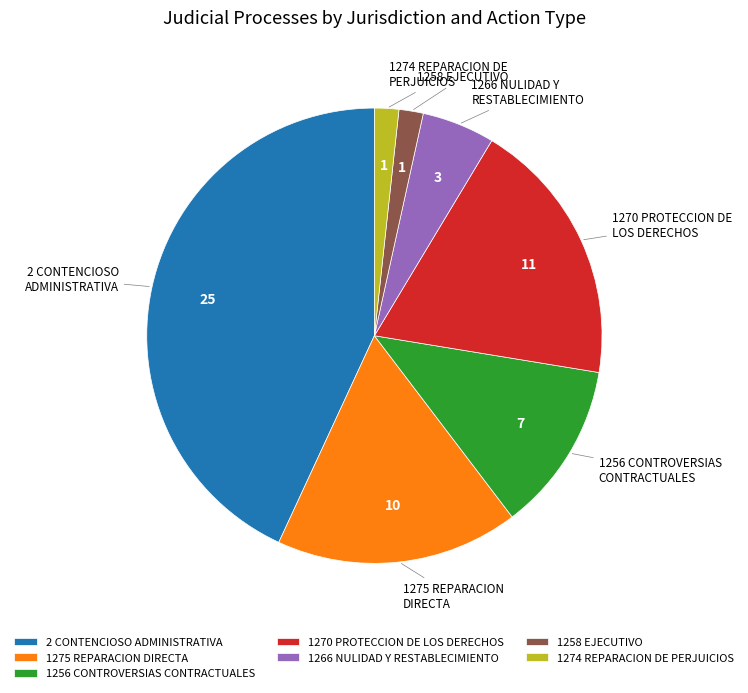

Do 1256 CONTROVERSIAS CONTRACTUALES and 1275 REPARACION DIRECTA together represent more than half of the pie?

No